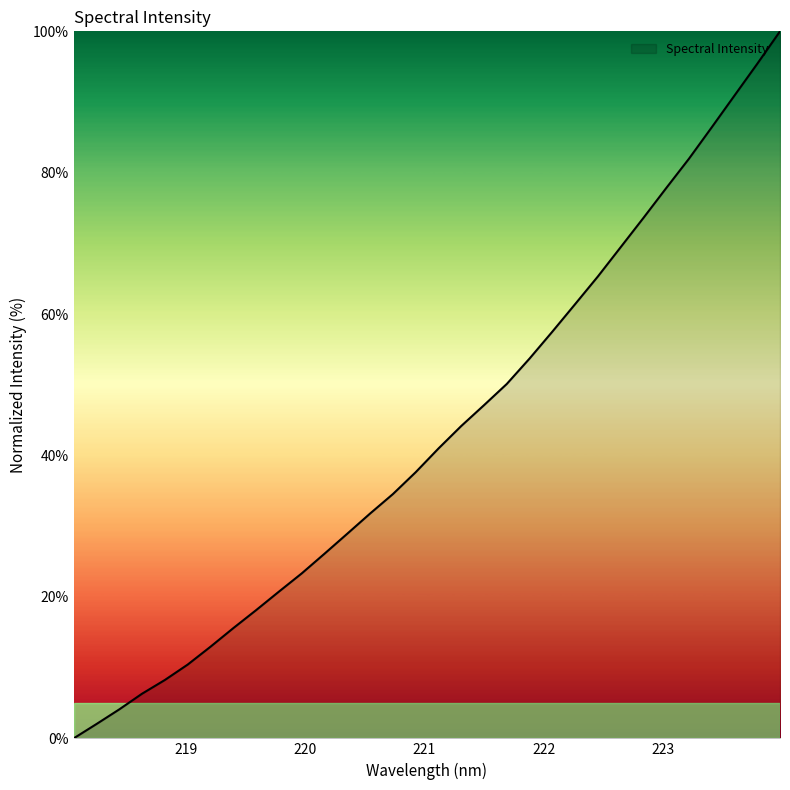

What is the greatest value displayed?

100.0